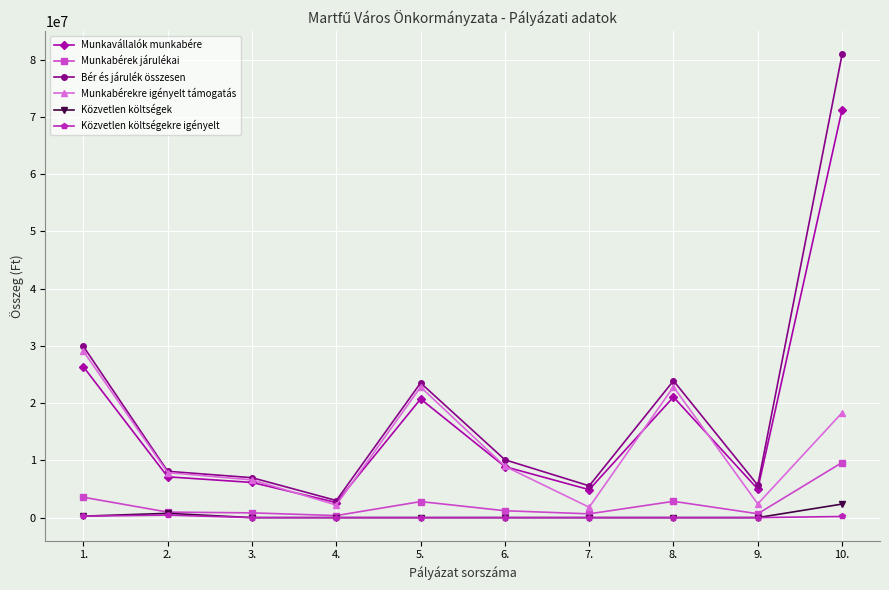

What is the value of the Munkabérekre igényelt támogatás point at the 5th from the left?

22811674